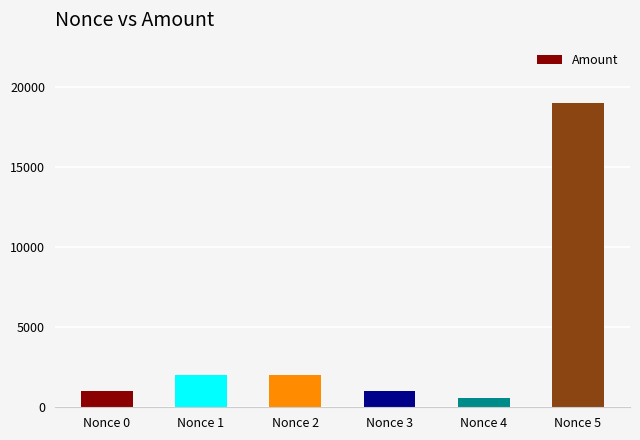

Are the bars grouped side by side (vs. stacked)?

No